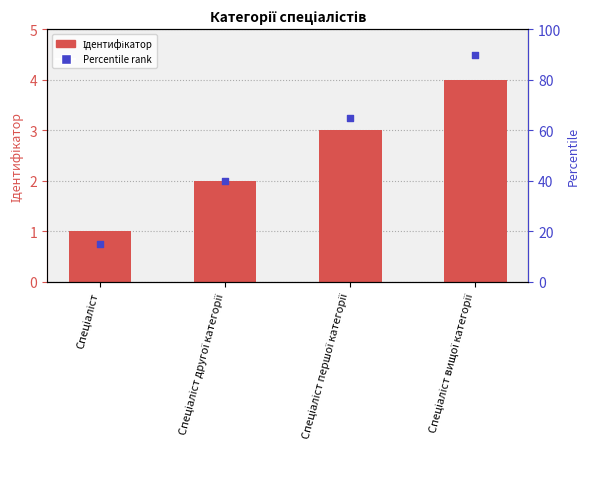

Which series reaches the minimum Y coordinate?

Ідентифікатор